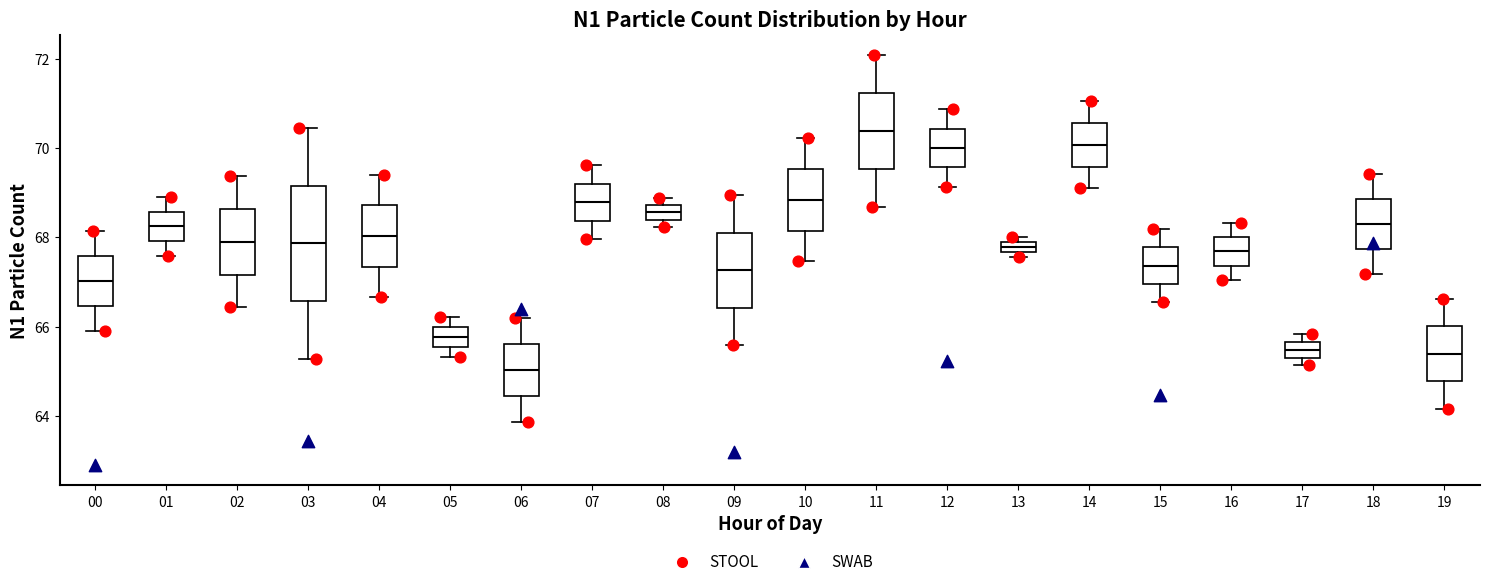

Which box has the highest median line?

11